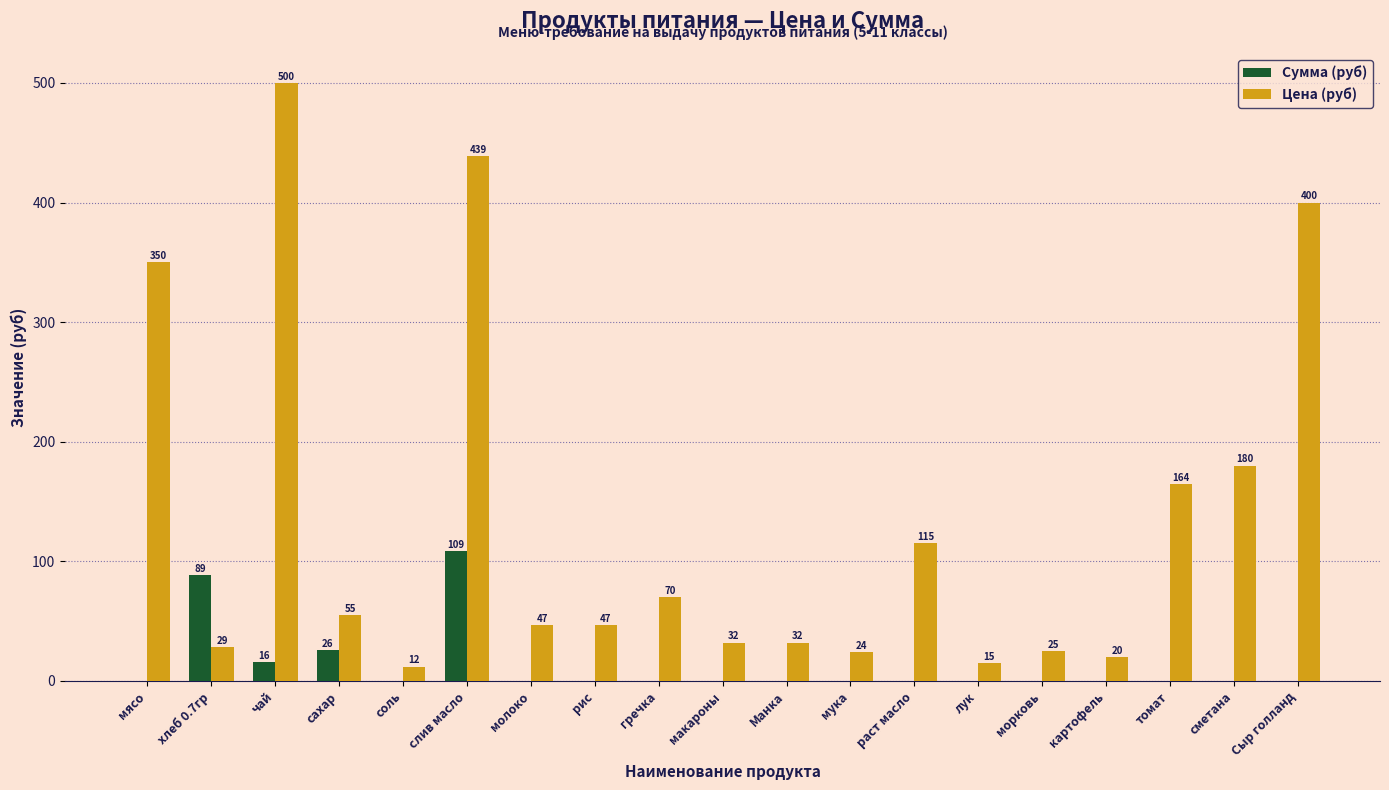

What is the total value across all series at раст масло?

115.0